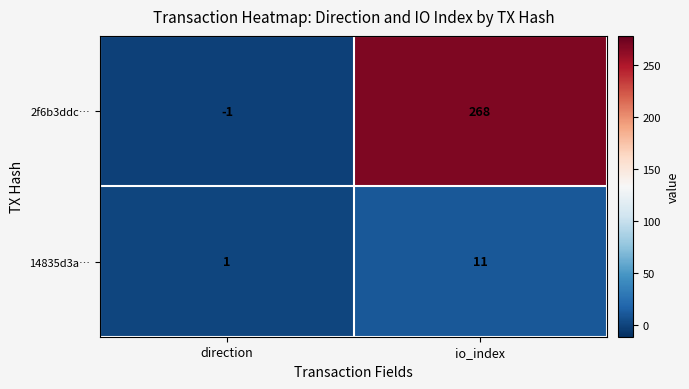

The 2f6b3ddc… series shows -1 at direction. True or false?

True